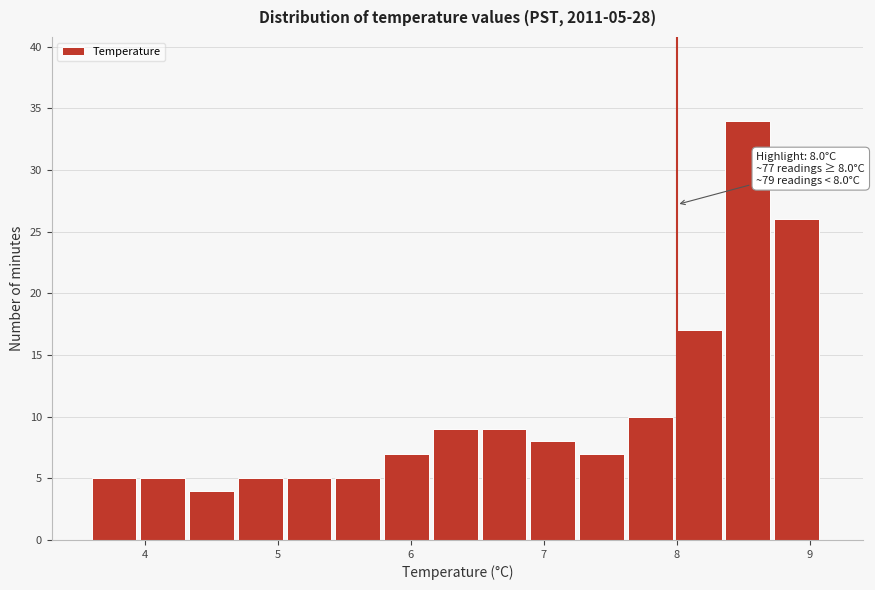

Read against the x-axis, roughly where is the centre of the tallest bar?

8.5